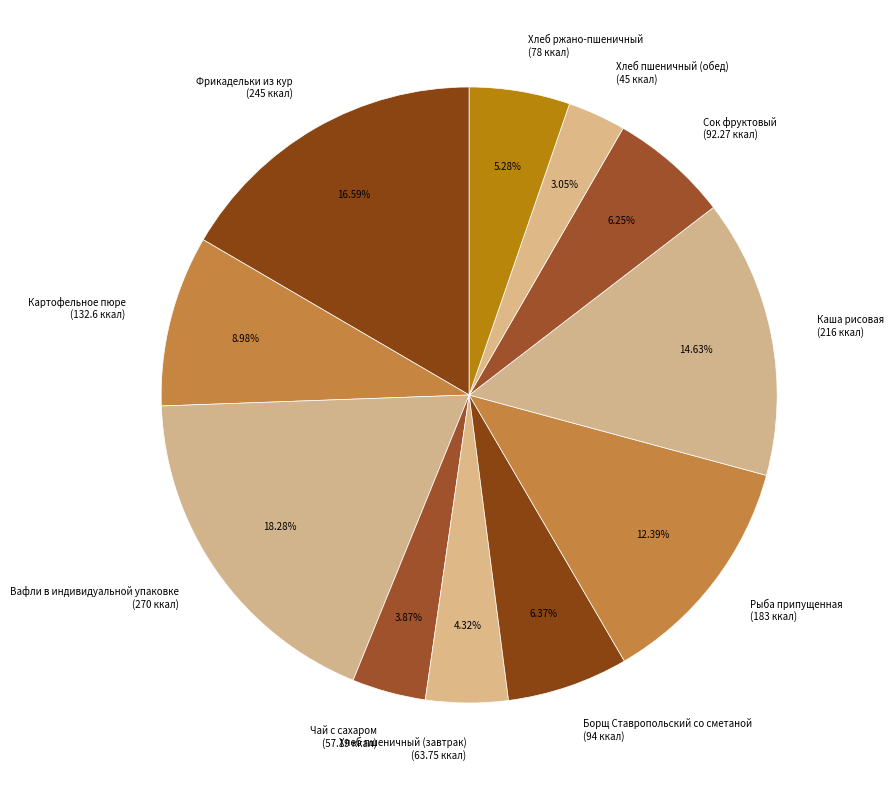

The Сок фруктовый slice represents 18% of the pie. True or false?

False